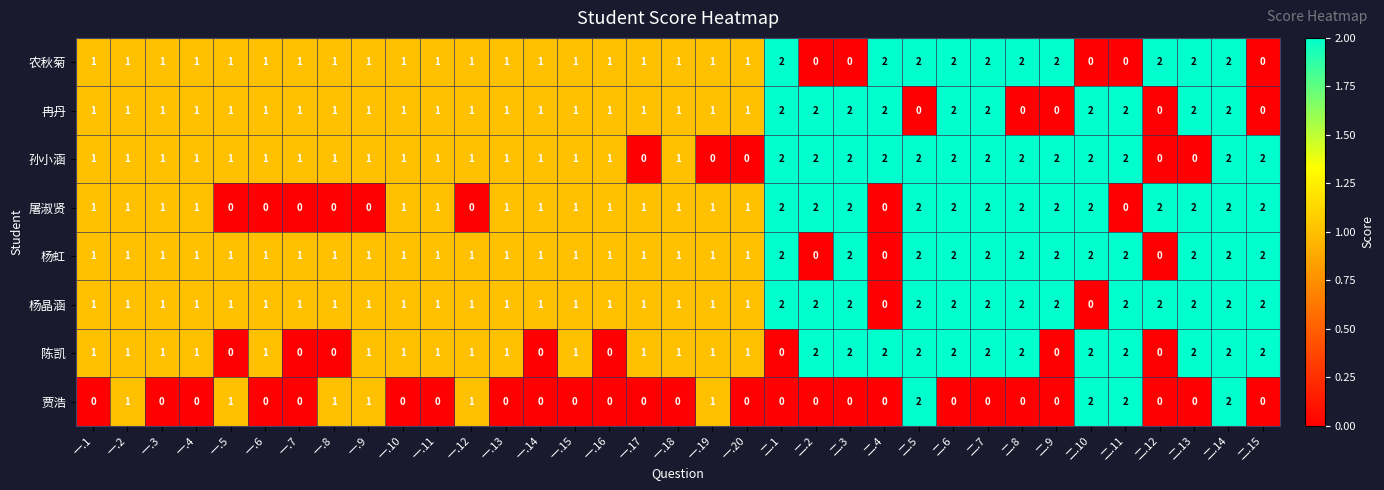

What is the sum of all 贾浩 values?

14